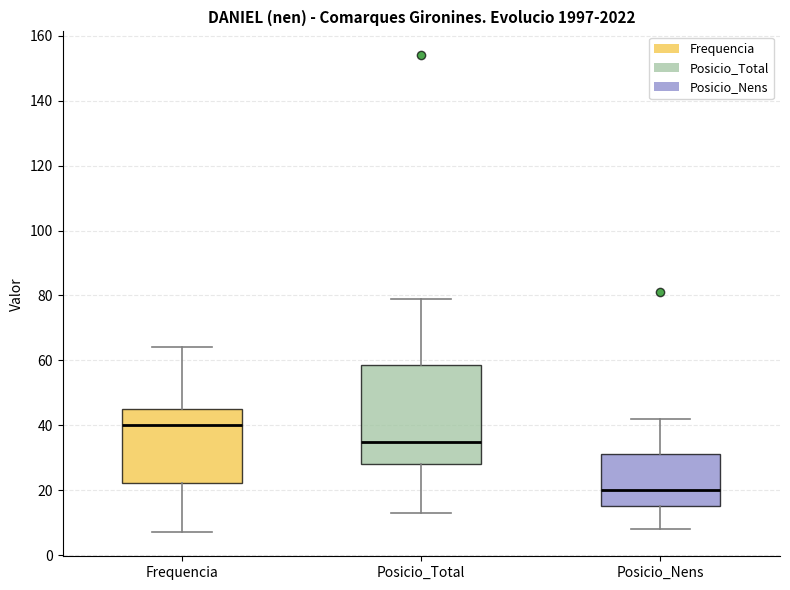

Where does the lower whisker of the box for Frequencia end on the y-axis? The values are not printed on the chart, so give them approximately, as read against the axis.

8